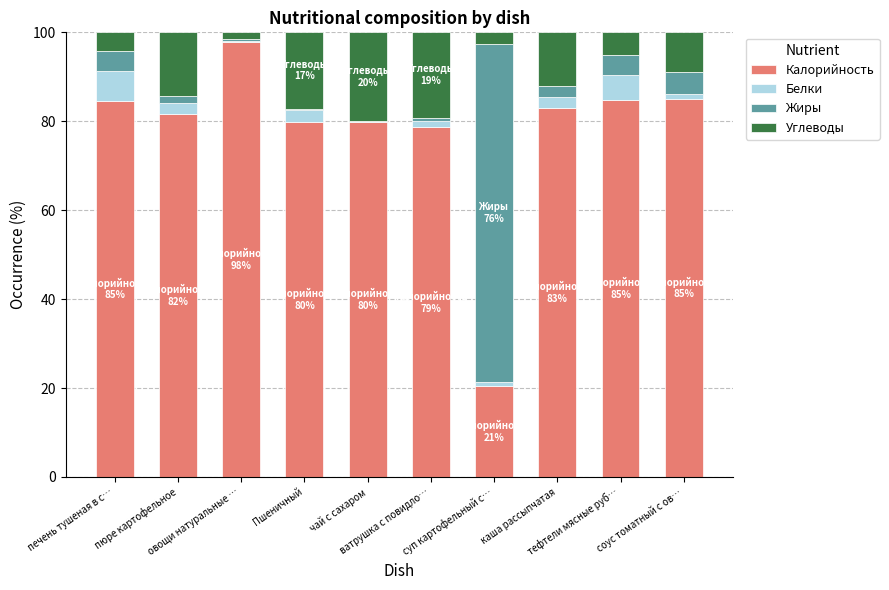

What is the maximum value for Калорийность?

97.9